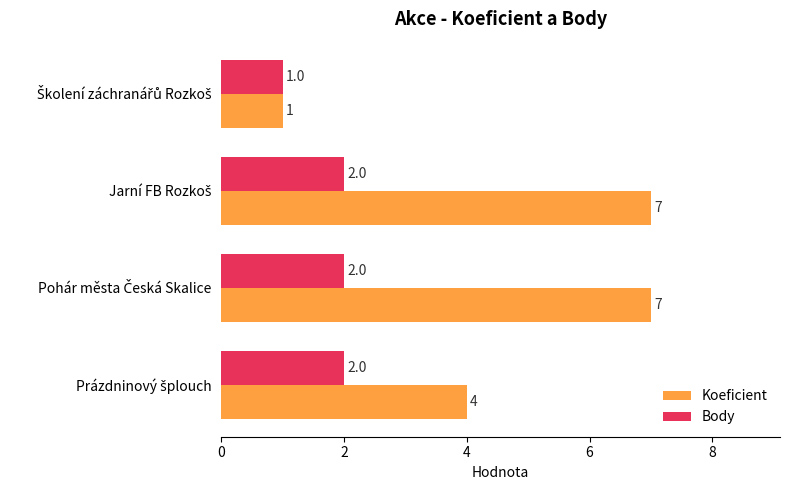

What is the difference between the maximum and minimum values in the Body series?

1